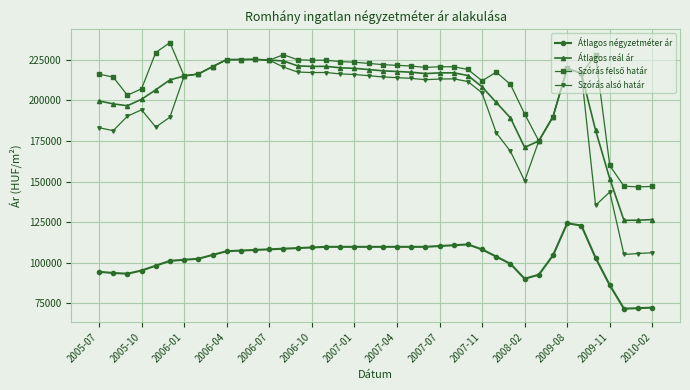

What is the value of the Szórás alsó határ point at the 10th from the left?

225106